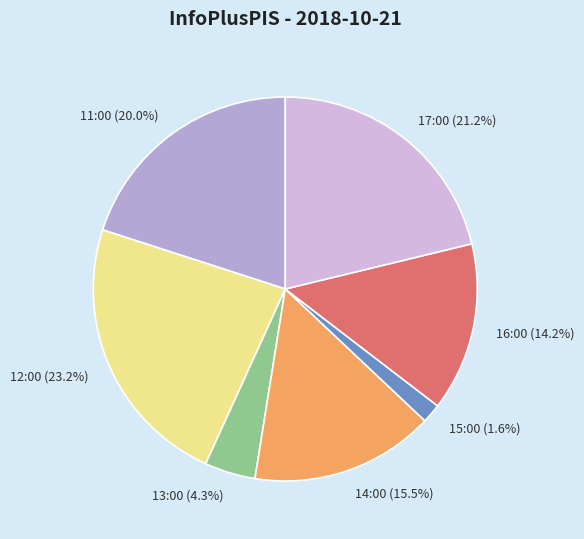

True or false: 12:00 accounts for 32% of the total.

False